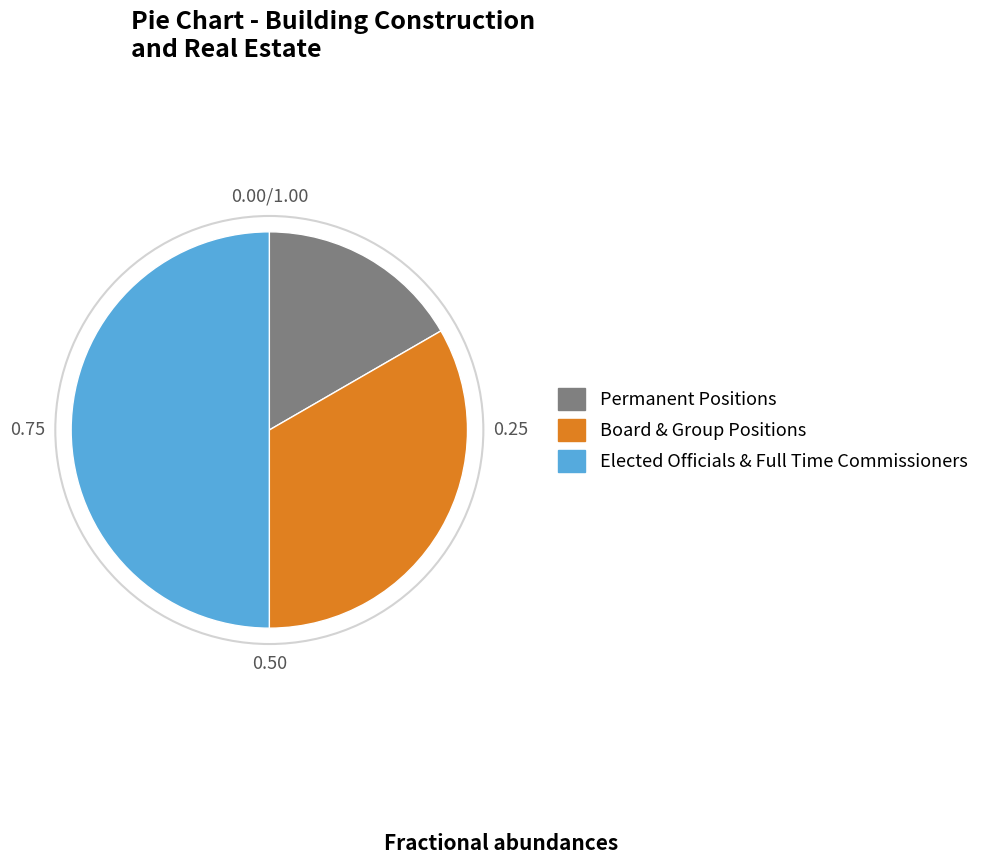

How many slices are in this pie chart?

3